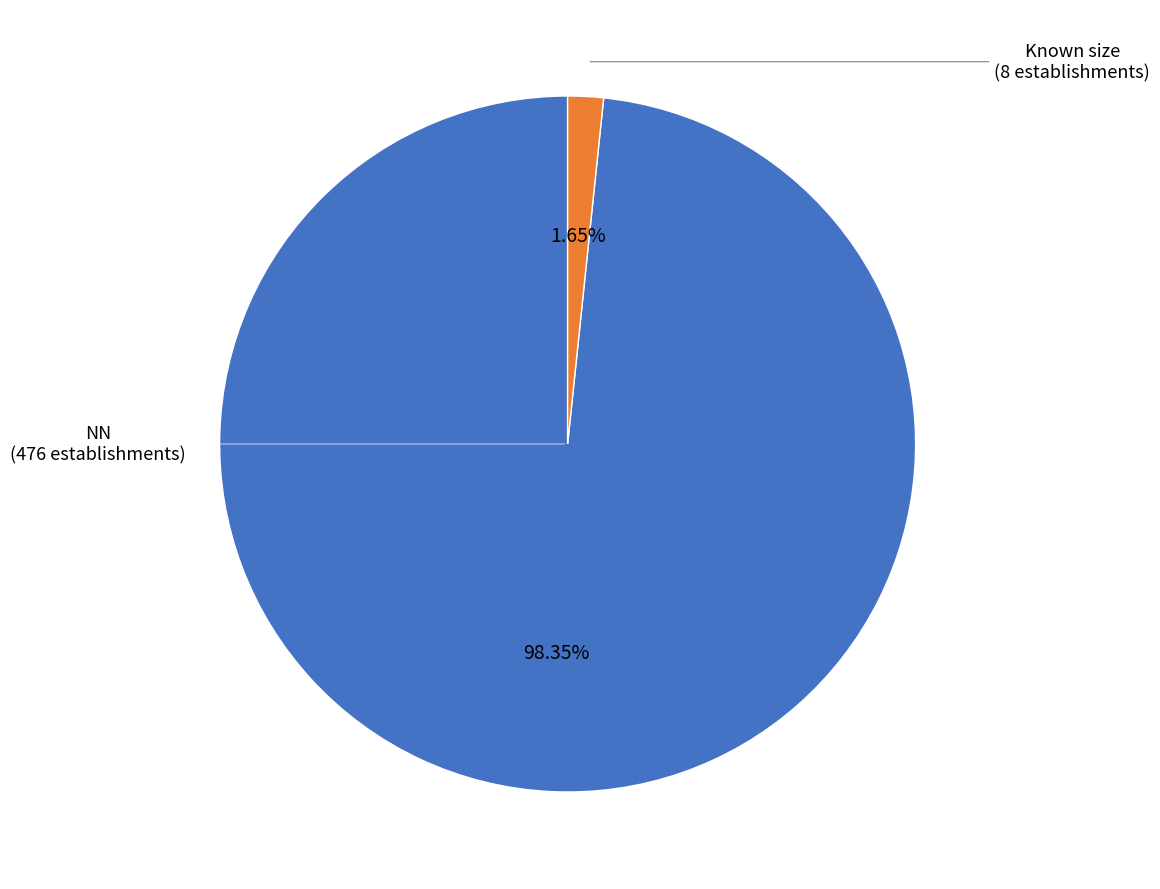

How many slices are in this pie chart?

2